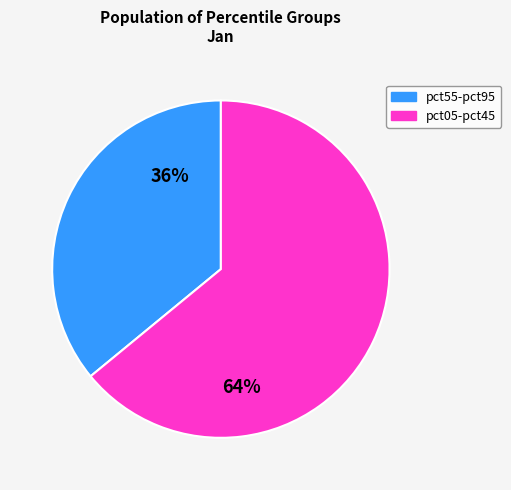

Does any single category account for the majority?

Yes